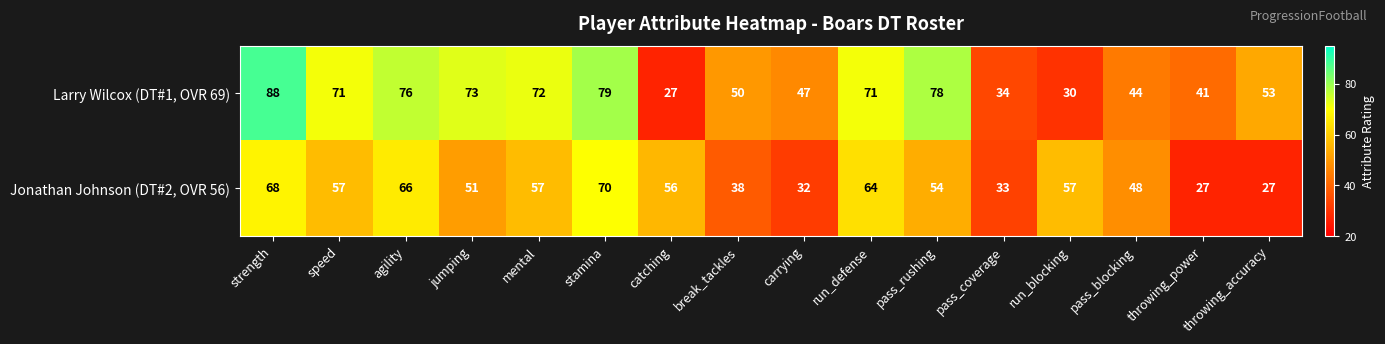

What is the total value across all series at speed?

128